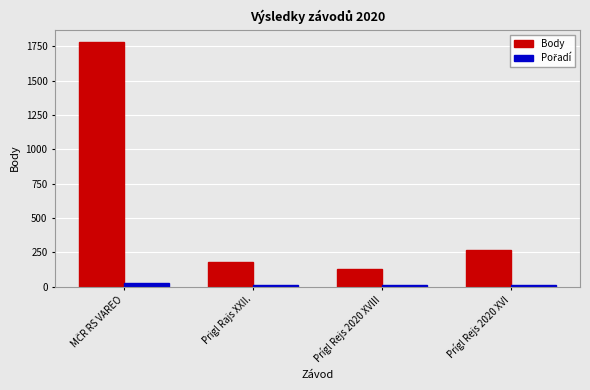

What is the minimum value for Body?

129